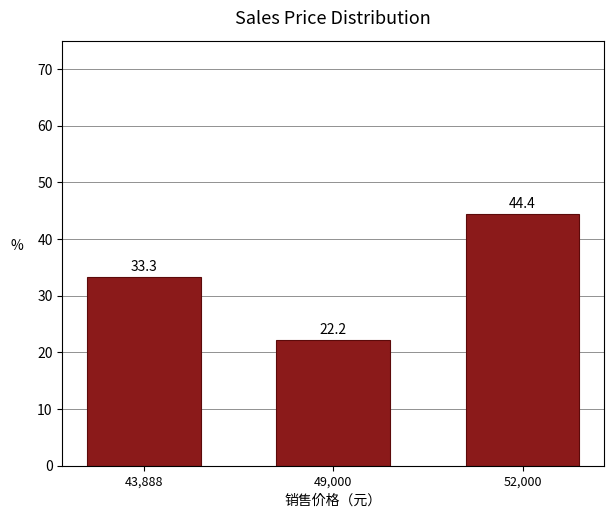

Reading right to left, what are all the values shown in this chart?

52,000=44.4	49,000=22.2	43,888=33.3